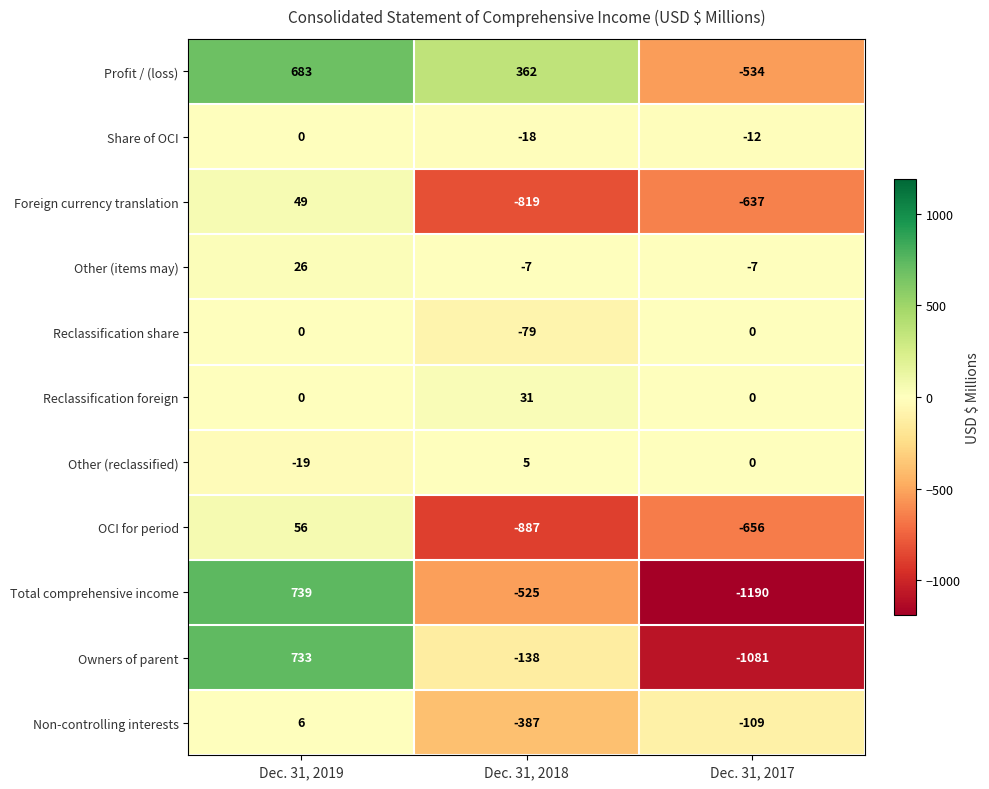

Between Dec. 31, 2019 and Dec. 31, 2017, which series saw the biggest shift?

Total comprehensive income